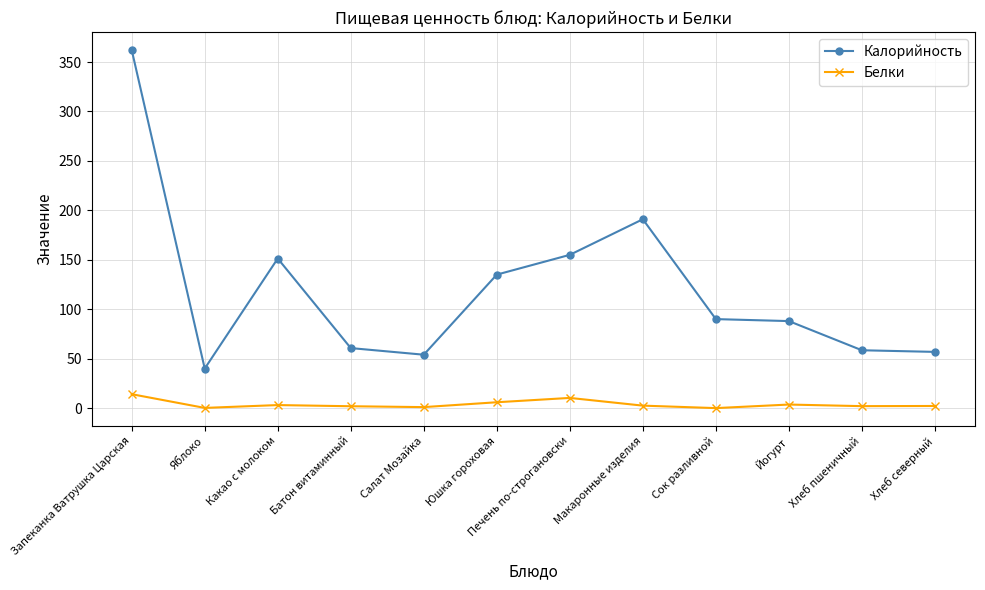

How many data points does each series have?

12